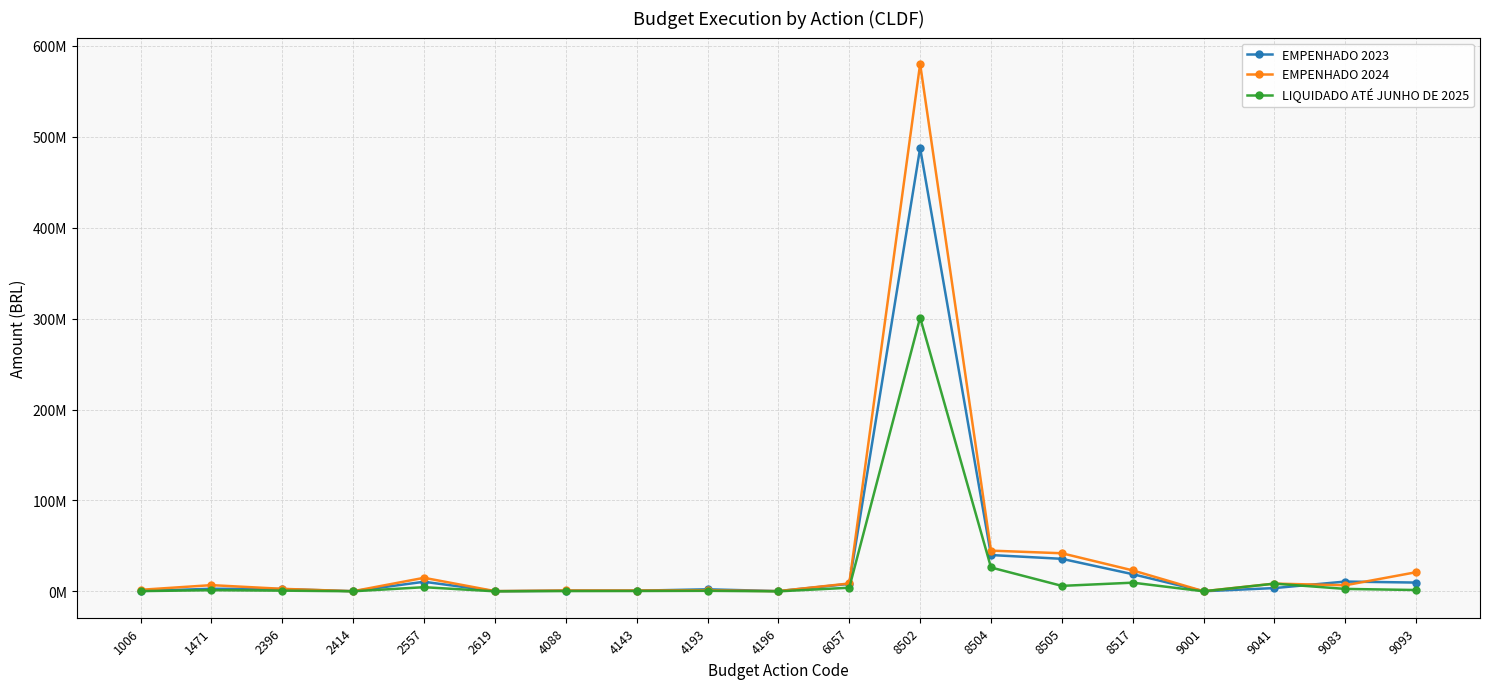

Is this an area chart (filled region under the line)?

No